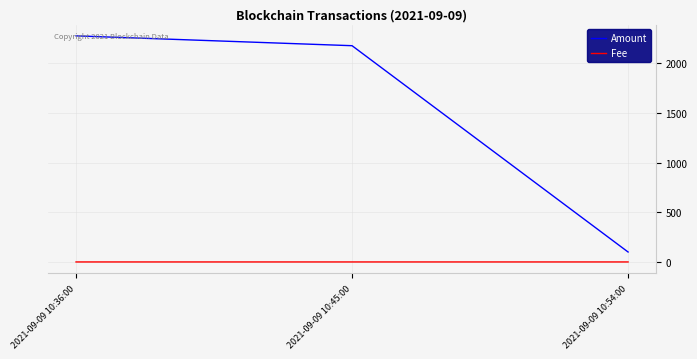

Which series has the largest range (max minus min)?

Amount